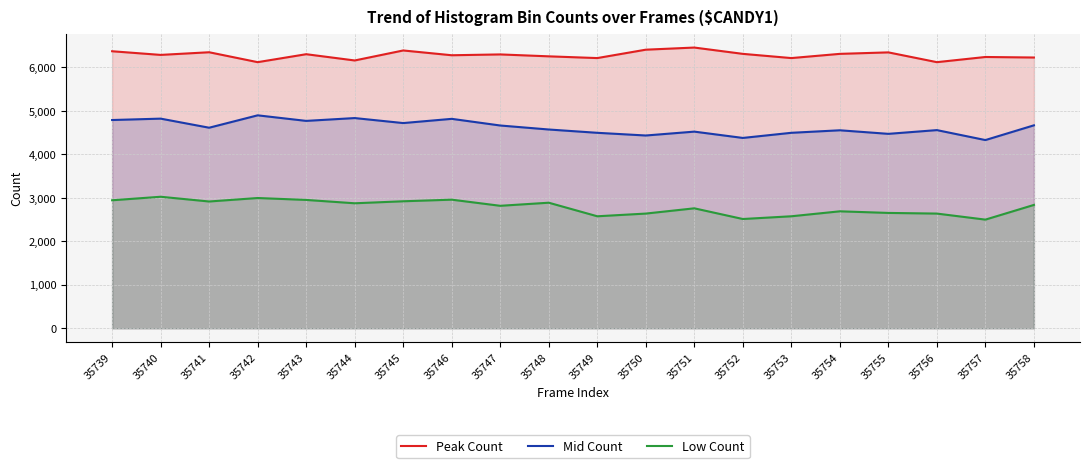

Does the chart have visible grid lines?

Yes